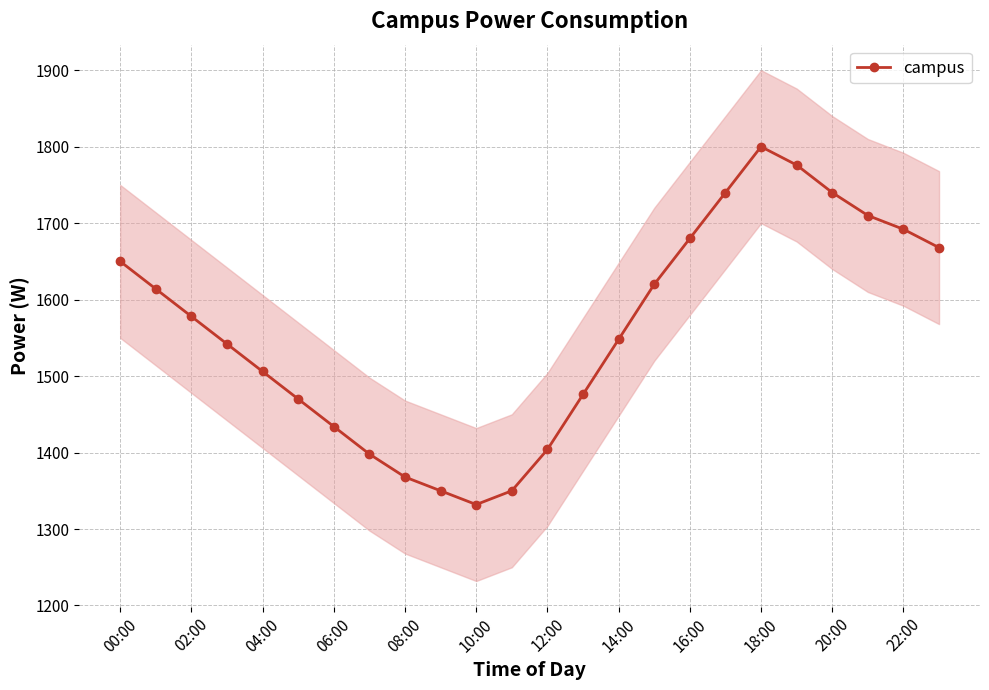

At which label does the data first exceed 1578?

00:00